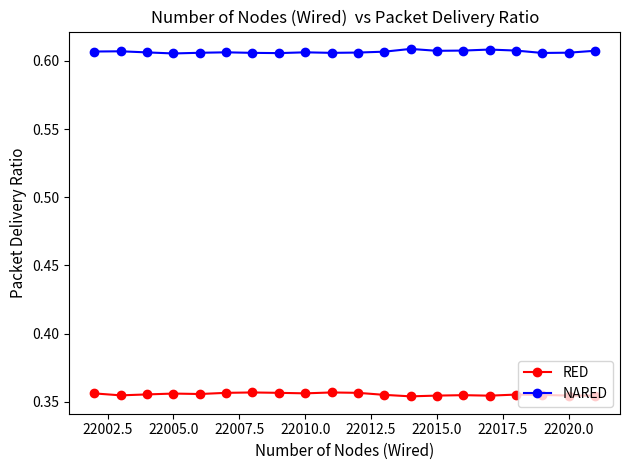

True or false: RED has more than 1 interior local peaks.

True